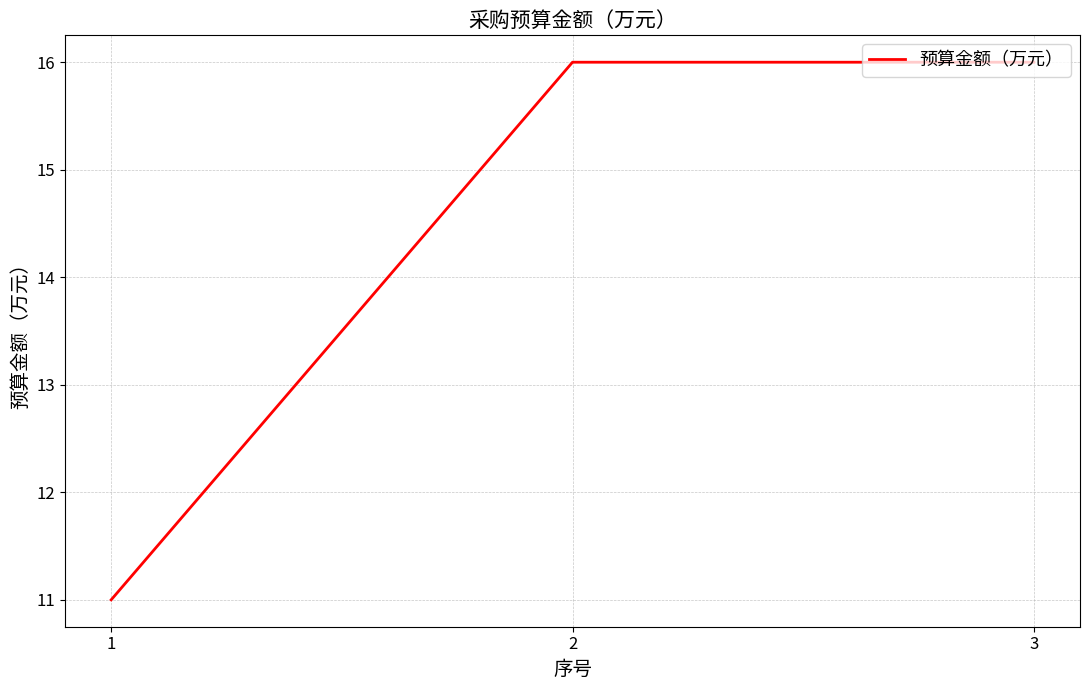

What is the average value?

14